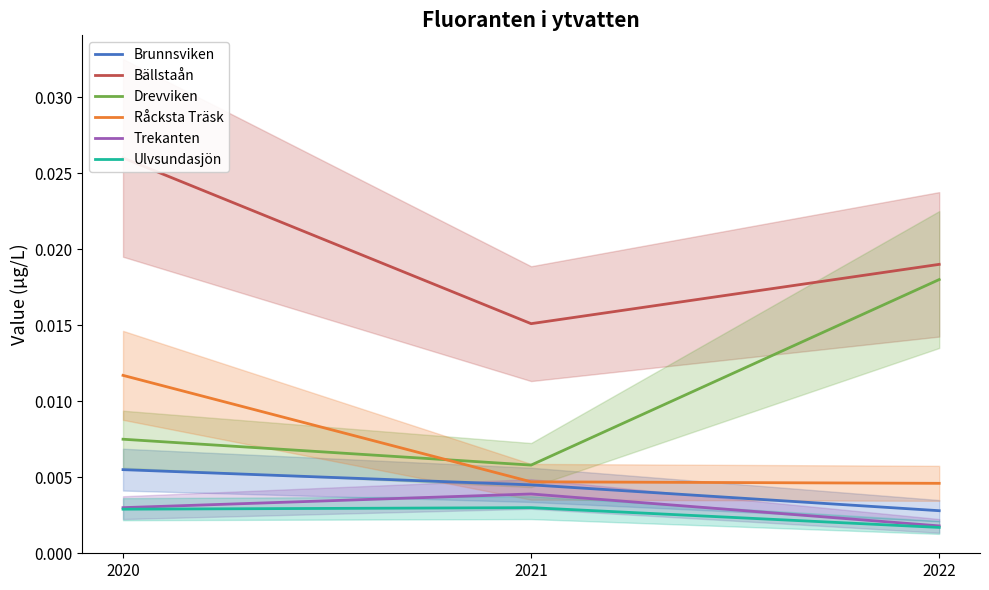

How many lines are shown in the chart?

6